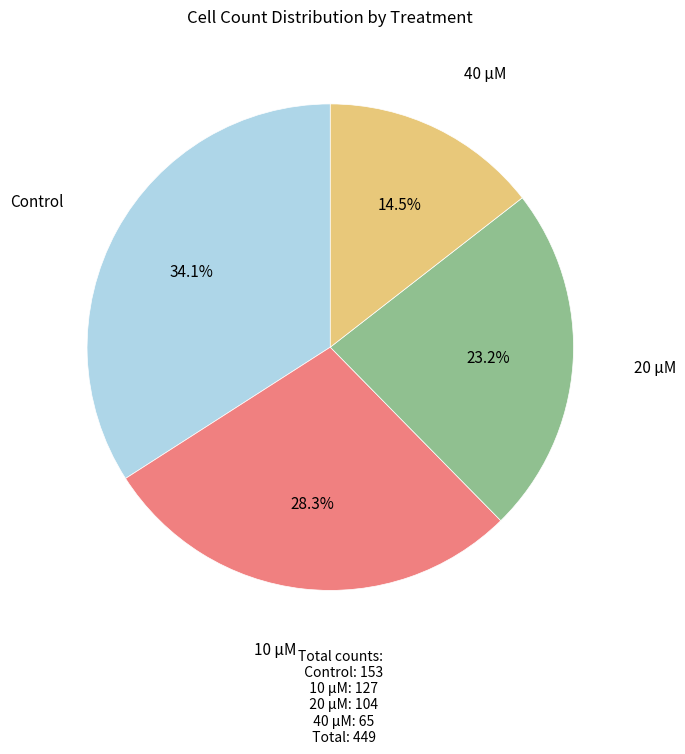

To the nearest percent, what is the average slice percentage?

25%